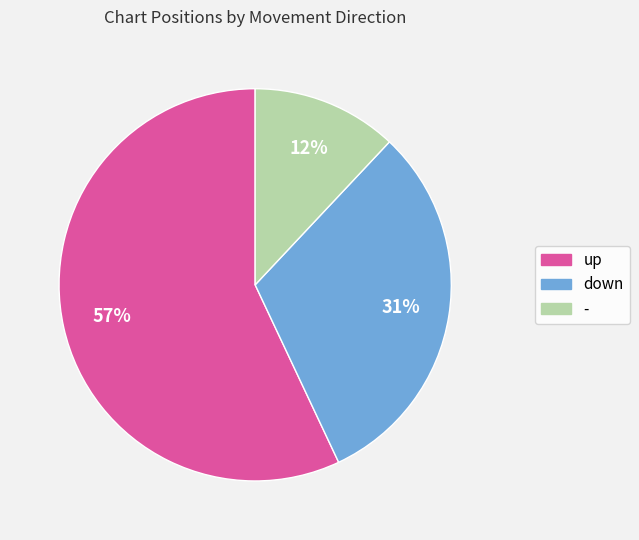

How many slices are in this pie chart?

3